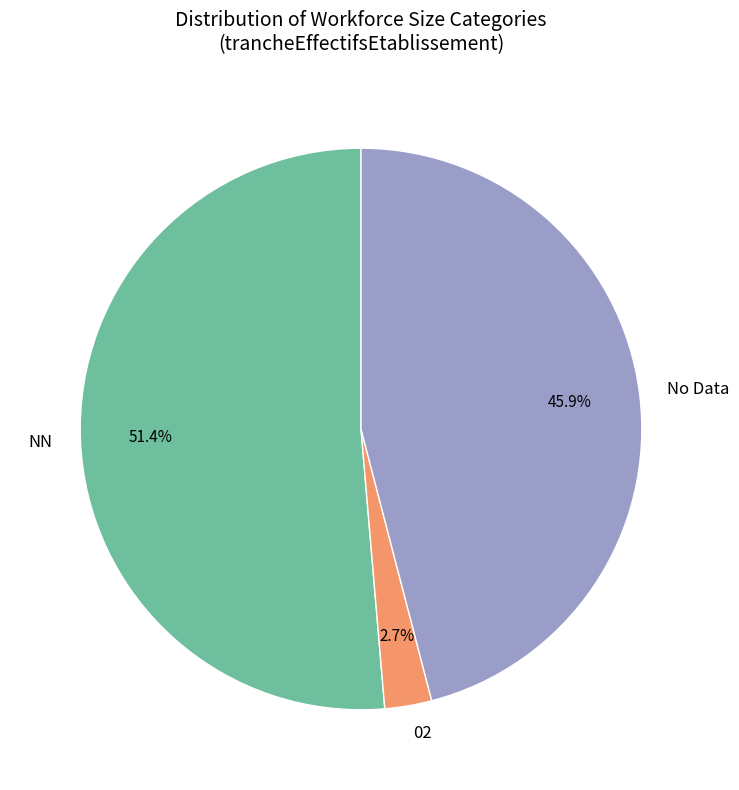

Is there any slice that represents more than half of the pie?

Yes